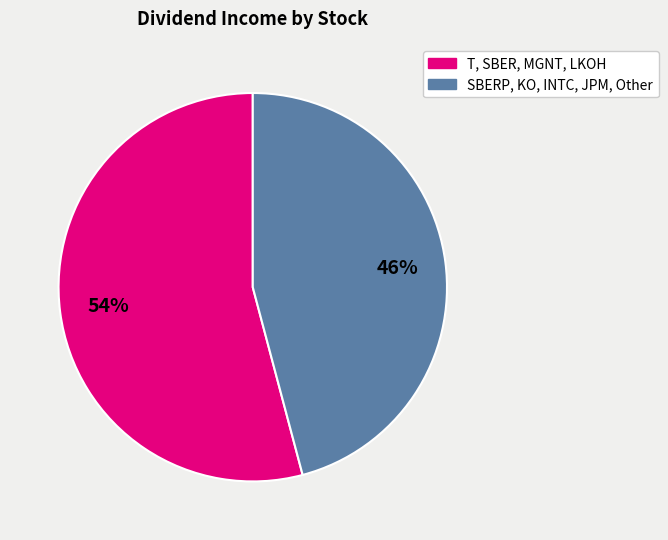

How many segments does this pie chart have?

2